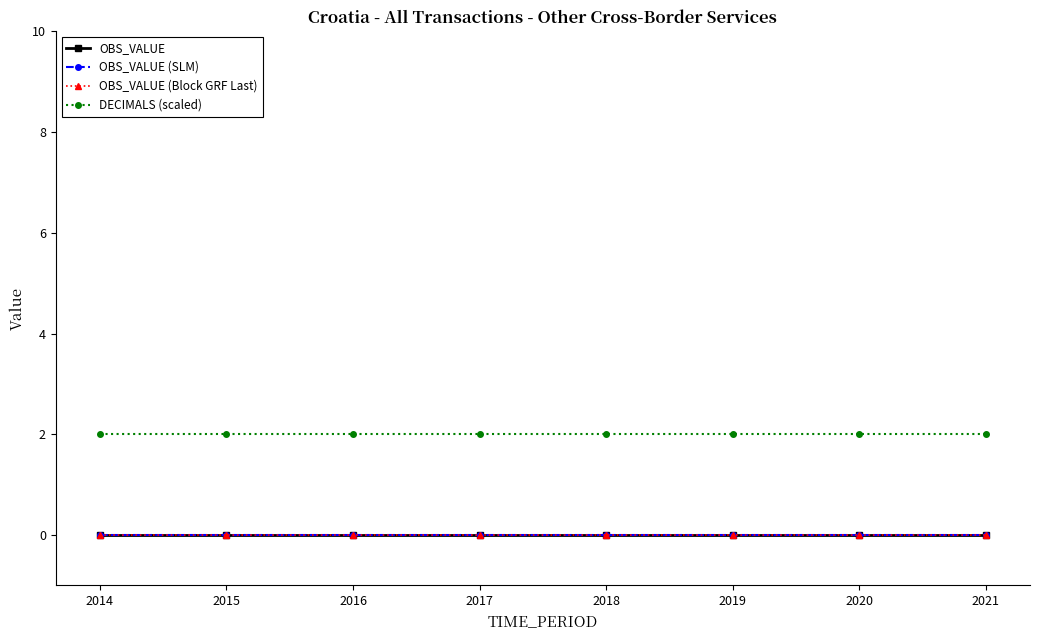

How many lines are shown in the chart?

4